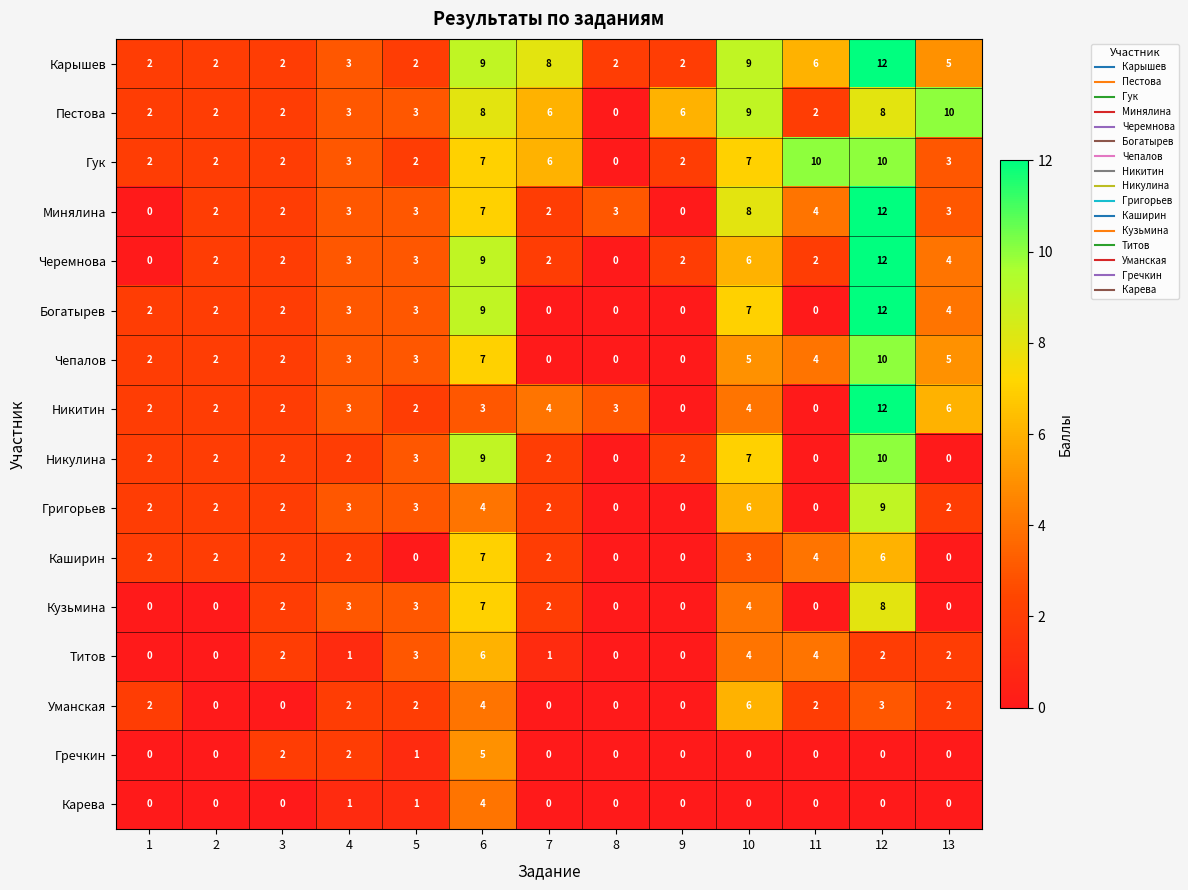

Which series has the largest total across all categories?

Карышев